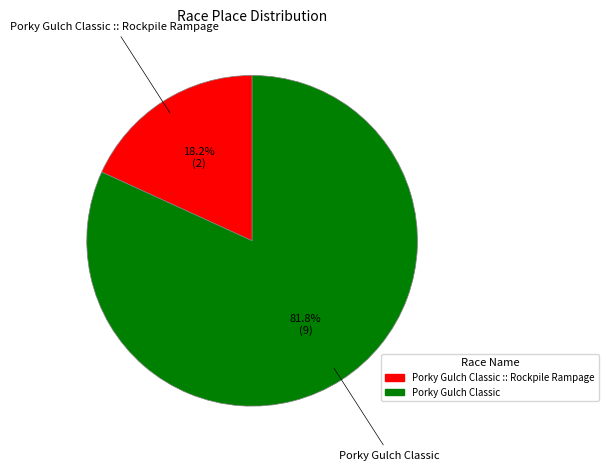

Does any single category account for the majority?

Yes